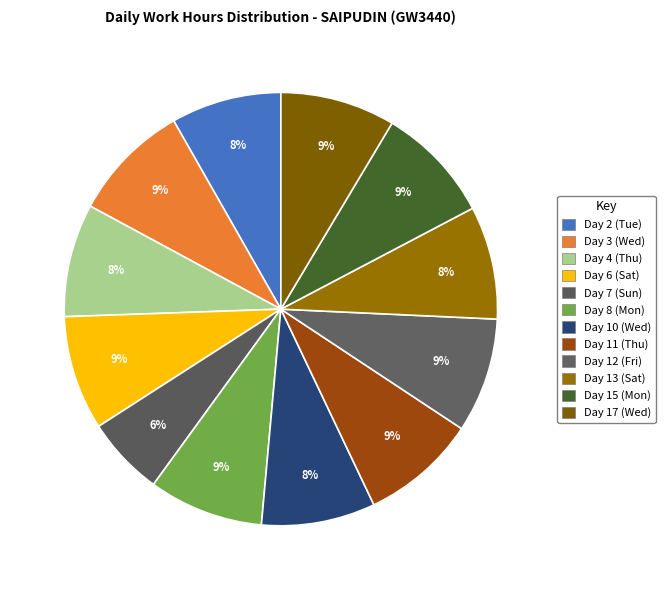

Approximately how many times larger is the value at Day 12 (Fri) compared to Day 15 (Mon)?

1.0